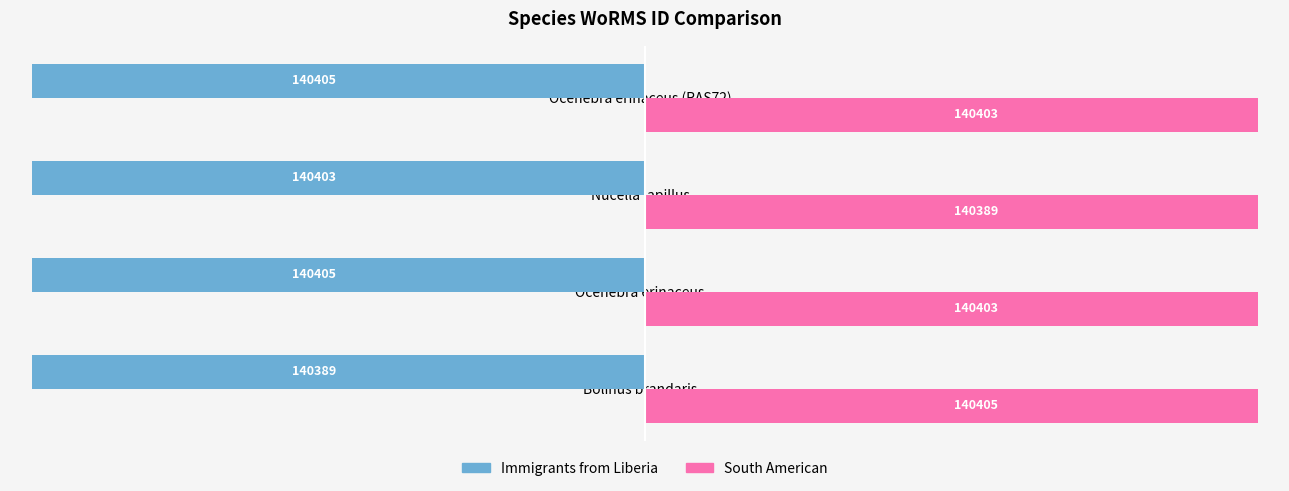

Is it true that Immigrants from Liberia equals -244039 at Nucella lapillus?

False